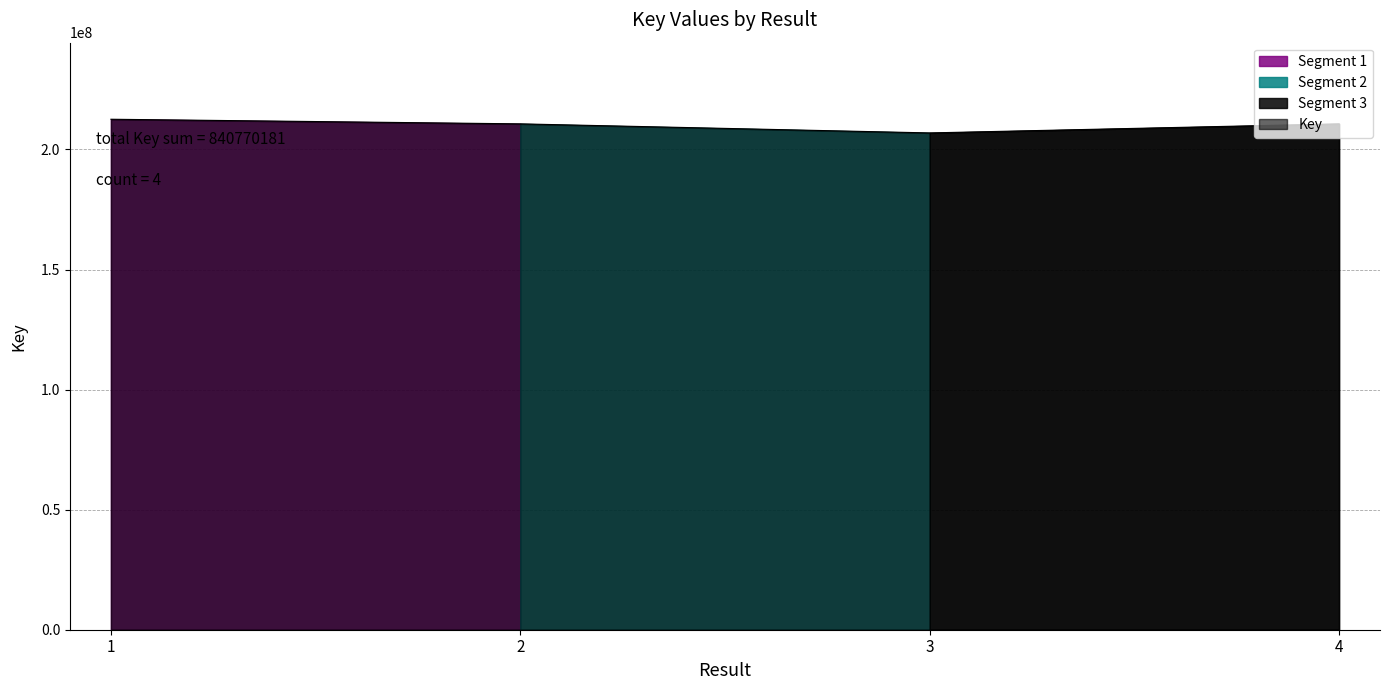

True or false: the data shows 372143238 at 4.

False